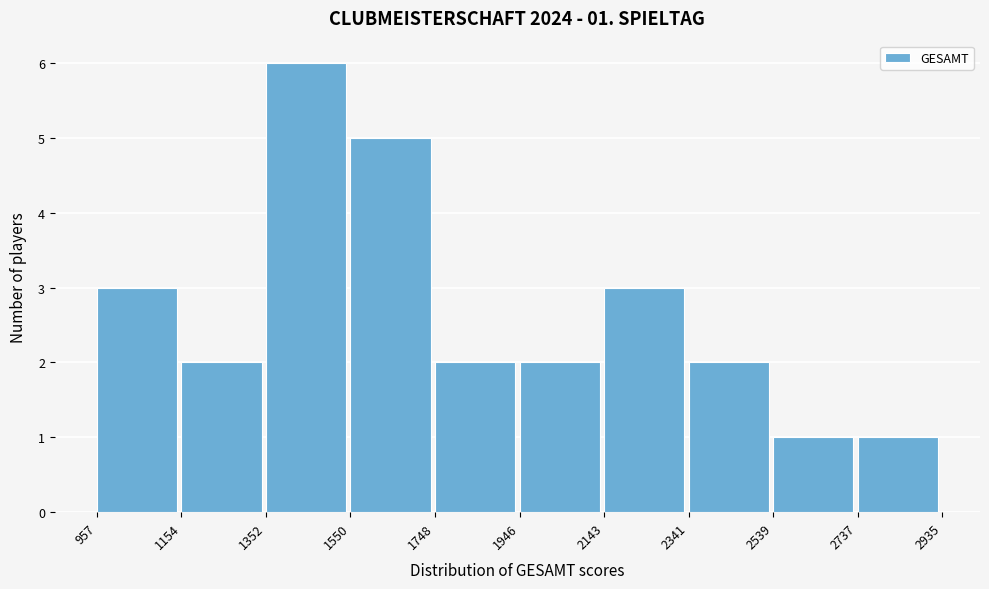

Over which range of the x-axis is the bar tallest?

1352 to 1550